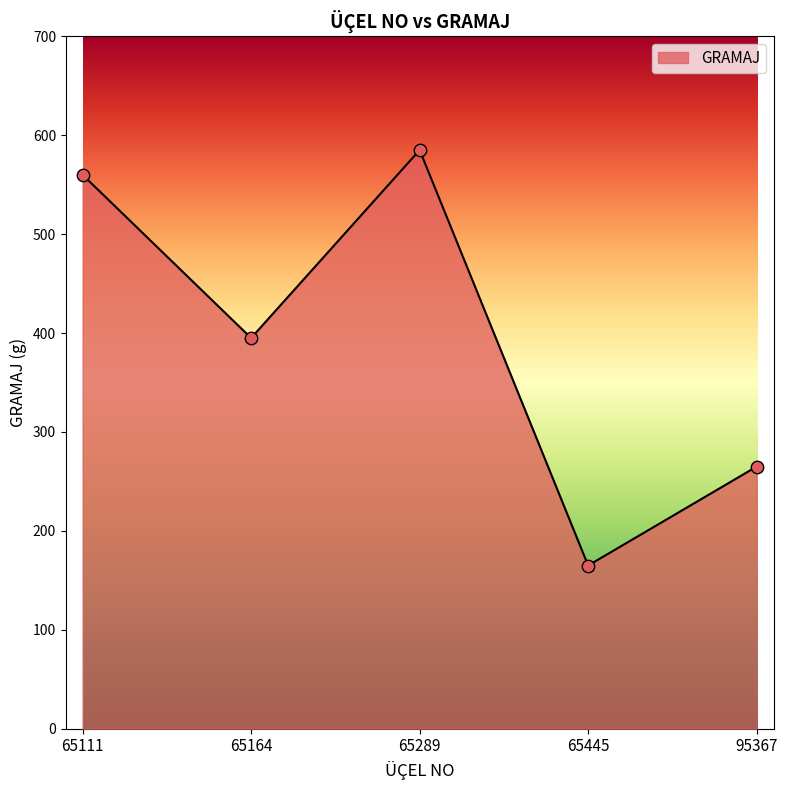

Between 65164 and 65445, which is larger?

65164